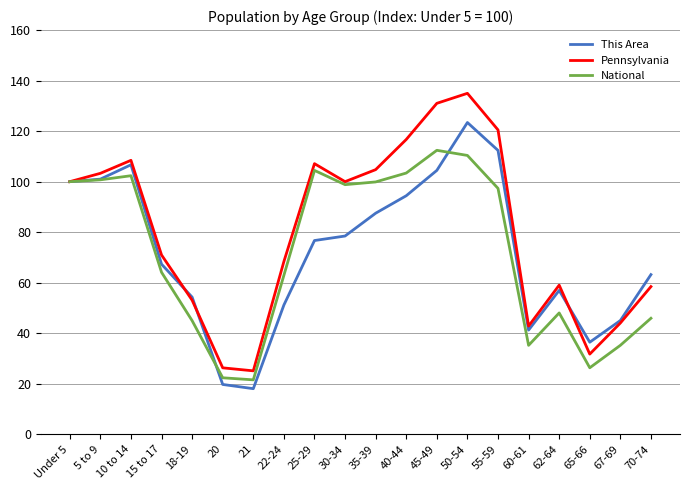

What is the highest value of the Pennsylvania series?

135.0